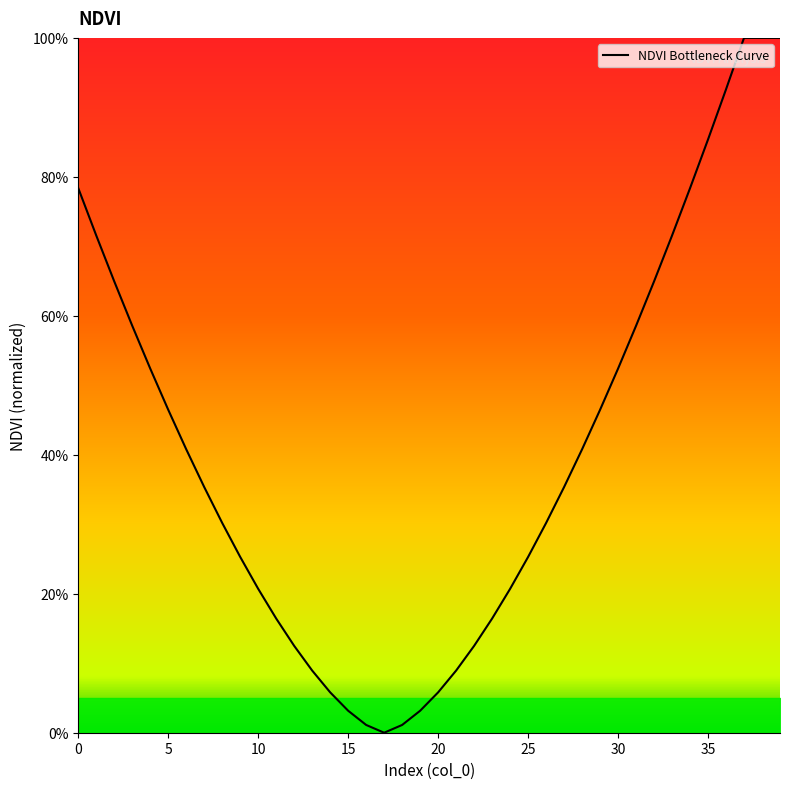

Is this an area chart (filled region under the line)?

Yes